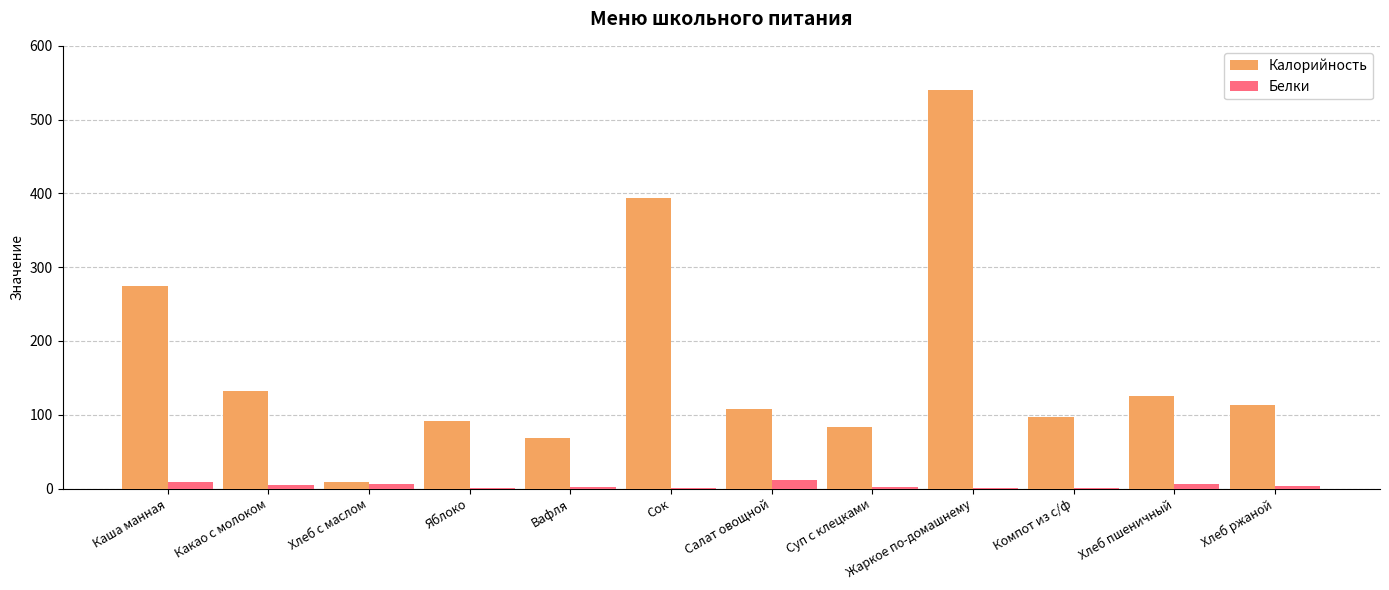

At which category is the sum across all series the highest?

Жаркое по-домашнему